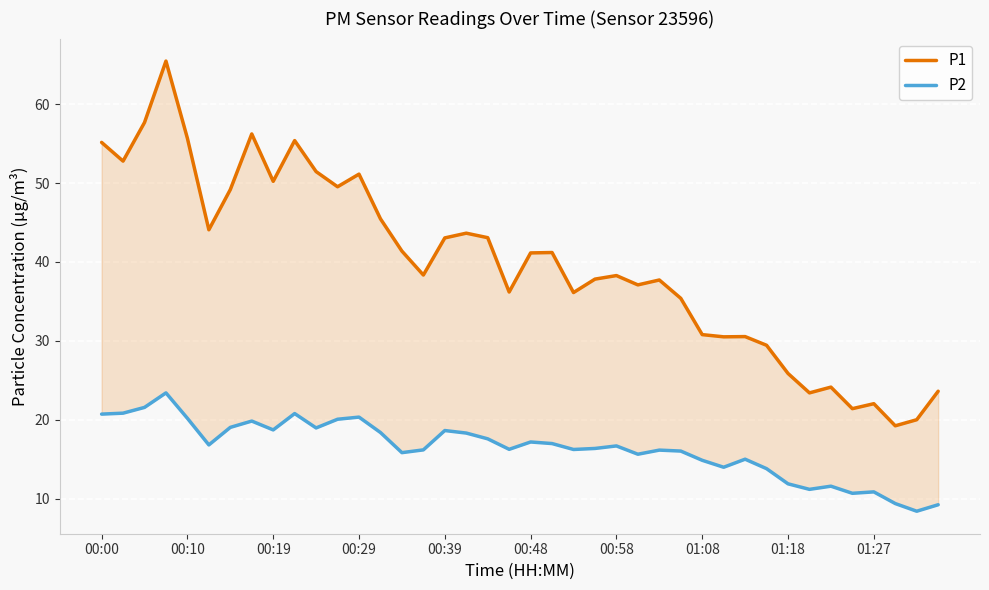

At 00:00, list the series in order from smallest to largest.

P2, P1